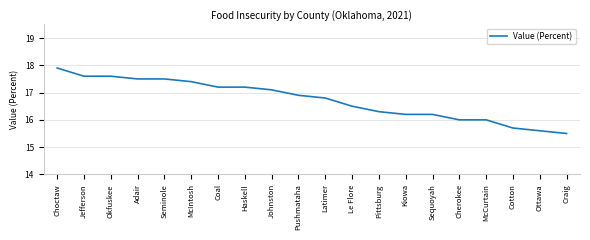

Is this an area chart (filled region under the line)?

No